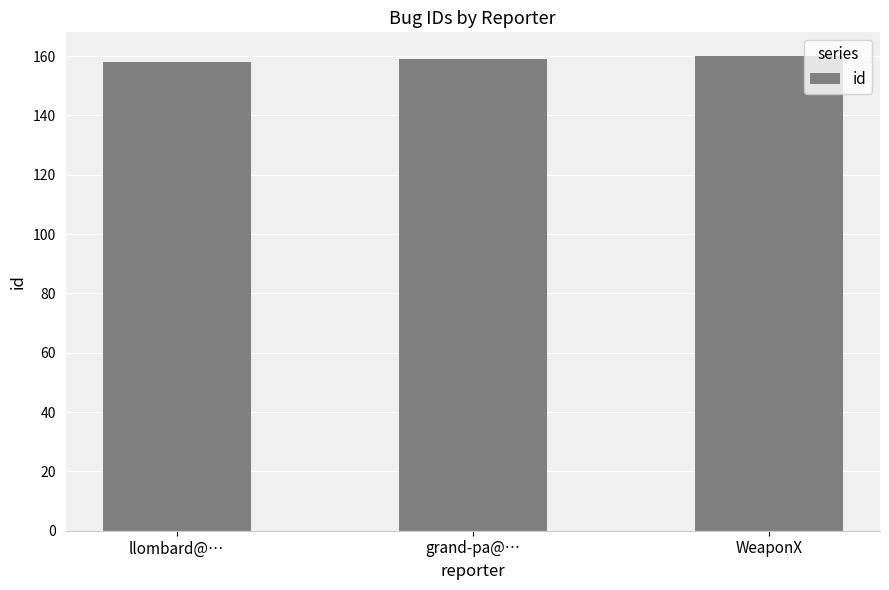

What is the sum of the values at llombard@… and grand-pa@…?

317